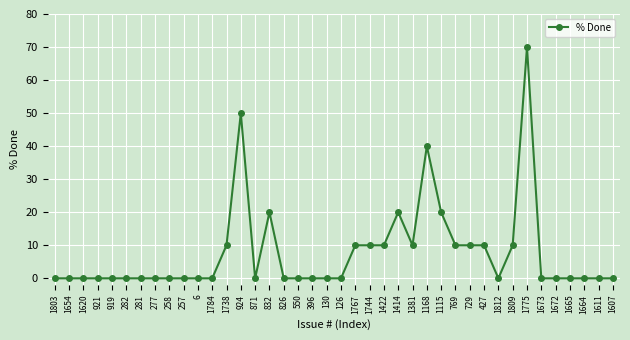

Between 1607 and 1422, which is larger?

1422